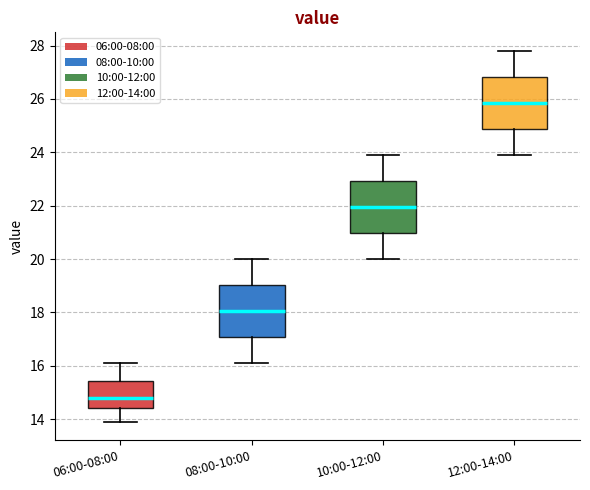

Reading left to right, read every box against the y-axis: the position of its median line, the range the box covers, and the ends of its whiskers. The values are not printed on the chart, so give them approximately, as read against the axis.

06:00-08:00: median 14.8, box 14.4 to 15.4, whiskers 14.0 to 16.2
08:00-10:00: median 18.0, box 17.0 to 19.0, whiskers 16.2 to 20.0
10:00-12:00: median 22.0, box 21.0 to 23.0, whiskers 20.0 to 24.0
12:00-14:00: median 25.8, box 24.8 to 26.8, whiskers 24.0 to 27.8